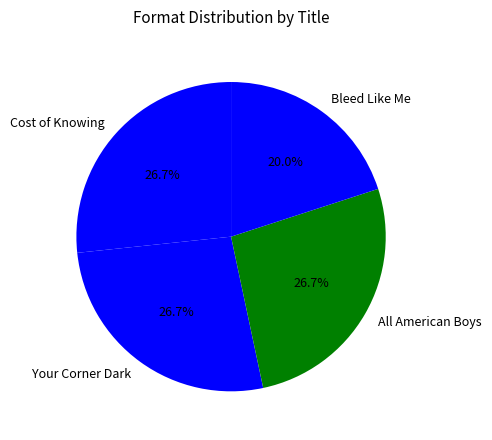

What percentage is the All American Boys slice, to the nearest percent?

27%